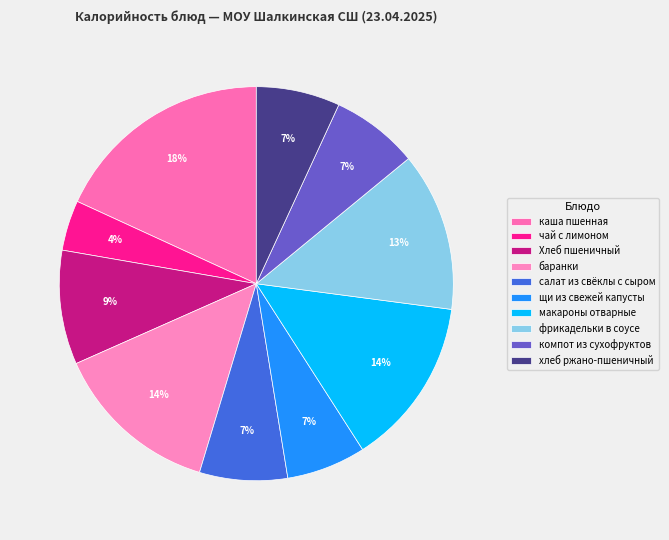

Rank the categories by value from lowest to highest.

чай с лимоном, щи из свежей капусты, хлеб ржано-пшеничный, компот из сухофруктов, салат из свёклы с сыром, Хлеб пшеничный, фрикадельки в соусе, баранки, макароны отварные, каша пшенная